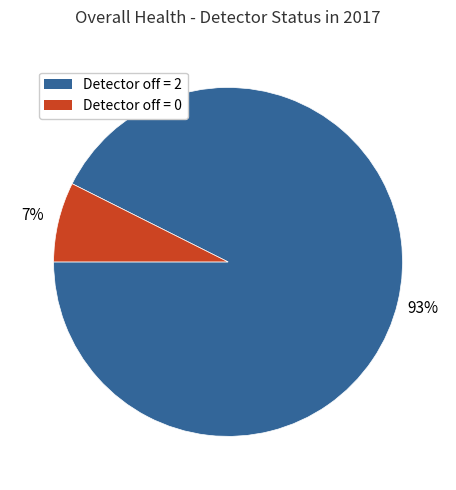

Is there a majority slice in this chart?

Yes